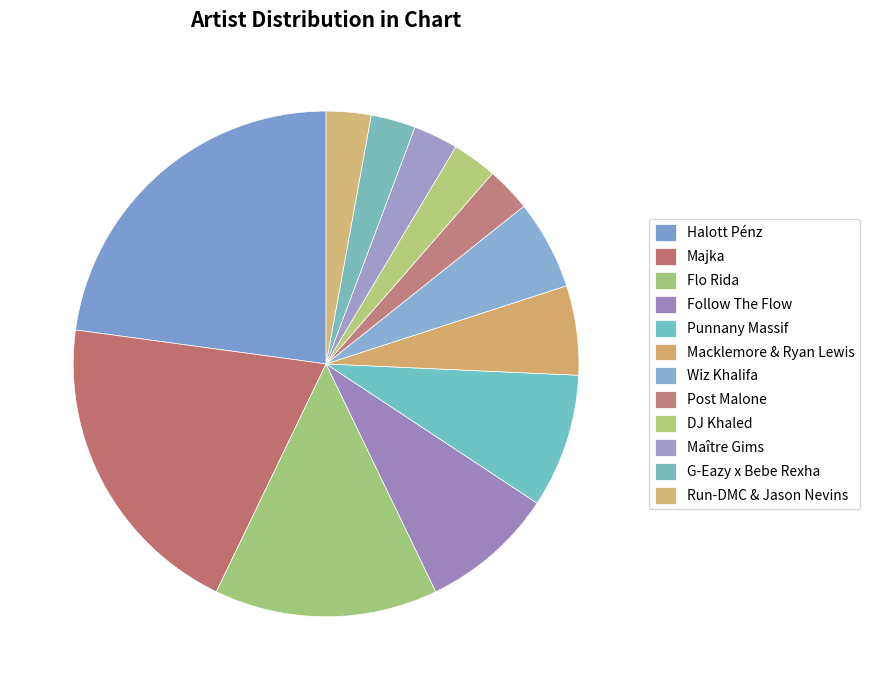

Rank the categories by value from lowest to highest.

Post Malone, DJ Khaled, Maître Gims, G-Eazy x Bebe Rexha, Run-DMC & Jason Nevins, Macklemore & Ryan Lewis, Wiz Khalifa, Follow The Flow, Punnany Massif, Flo Rida, Majka, Halott Pénz